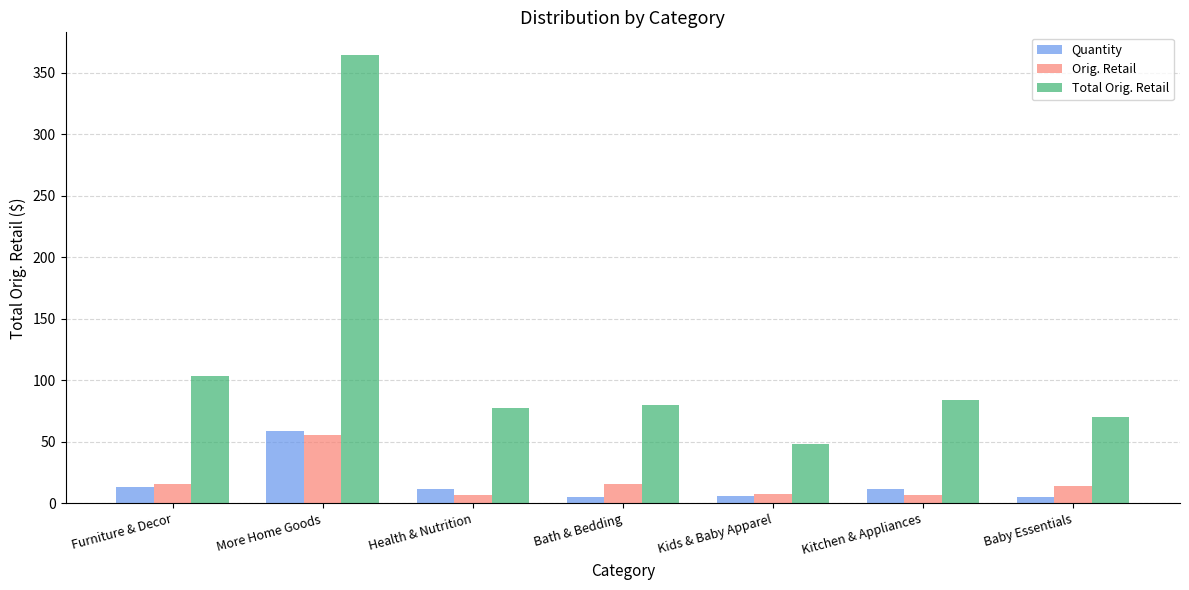

What is the difference between the maximum and minimum values in the Quantity series?

54.0